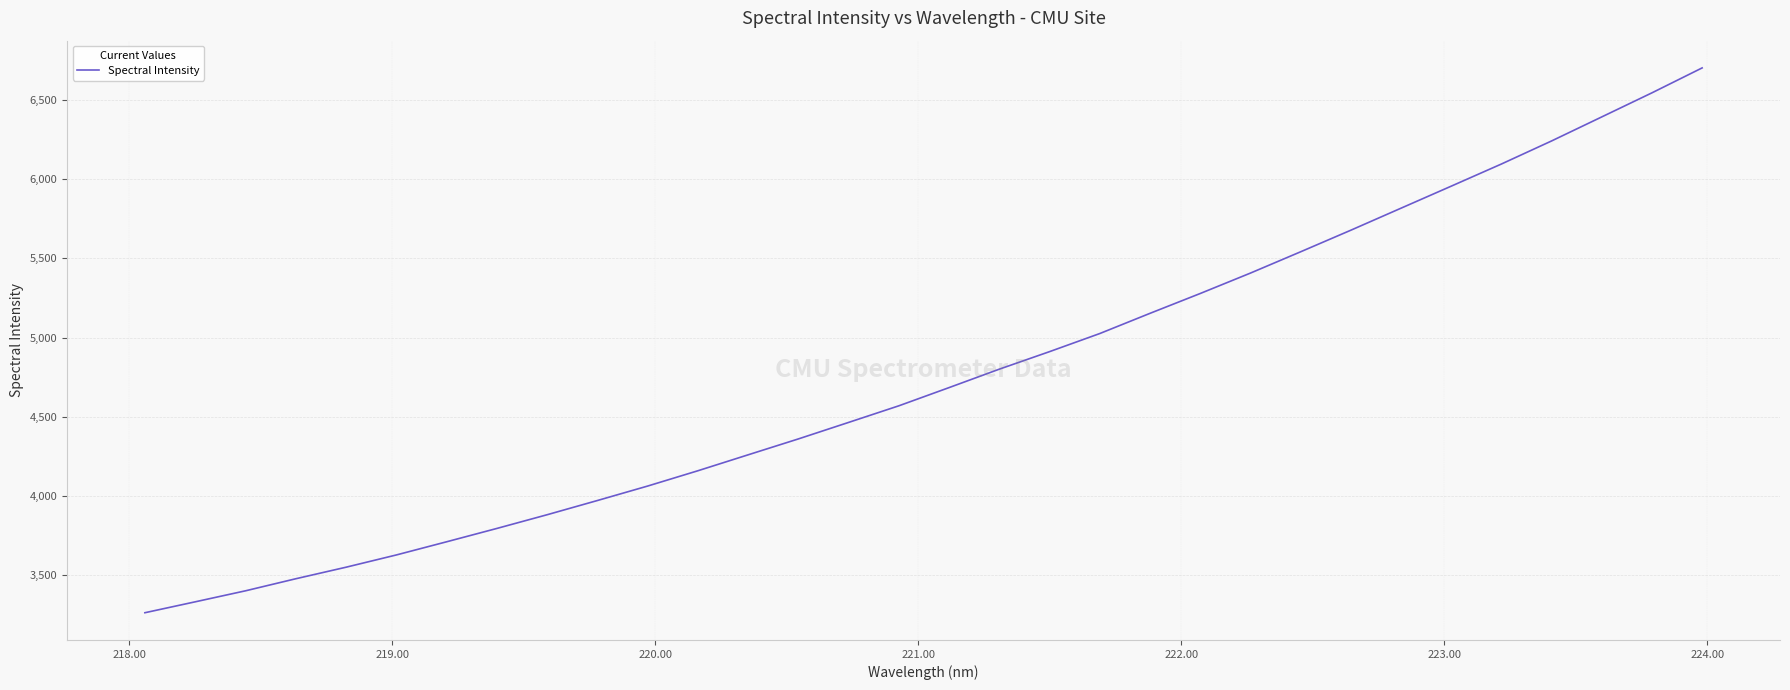

What is the difference between the maximum and minimum values?

3446.1